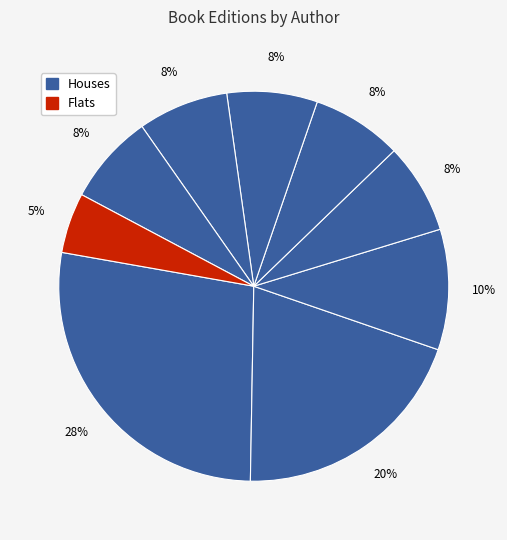

How many segments does this pie chart have?

9